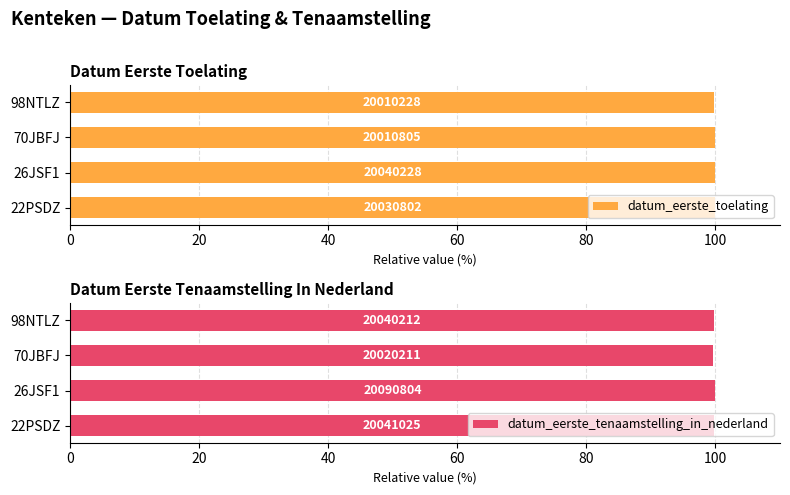

What is the smallest value displayed?

99.6